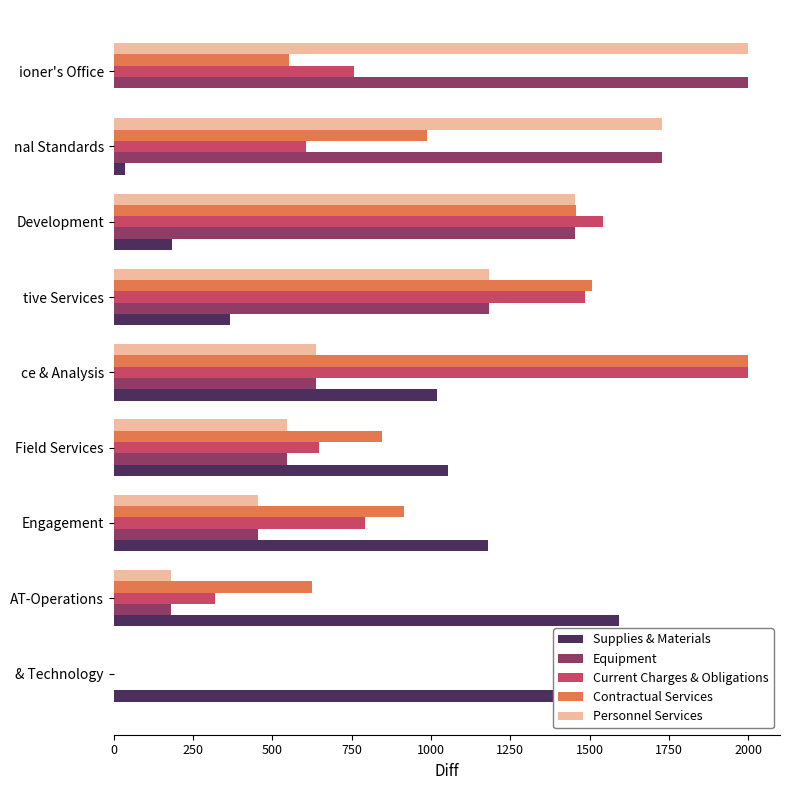

The Equipment series shows 256.9 at Field Services. True or false?

False